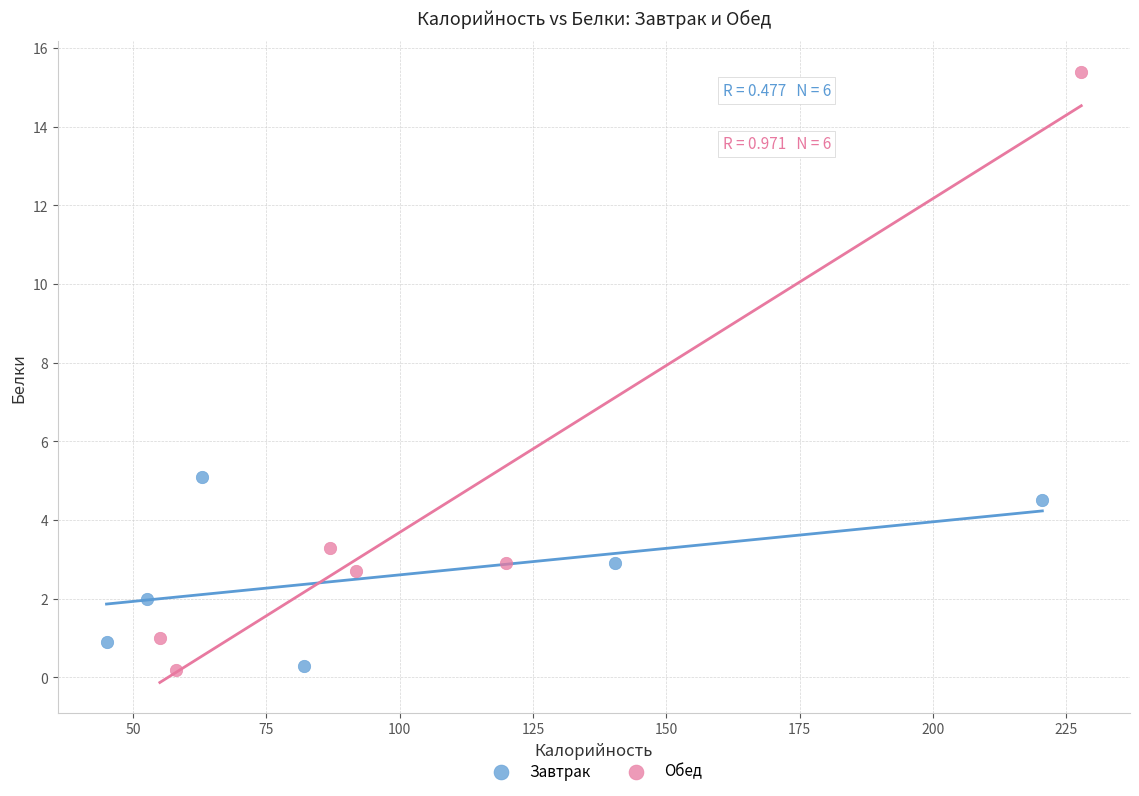

What are all the series names shown in the legend?

Завтрак, Обед